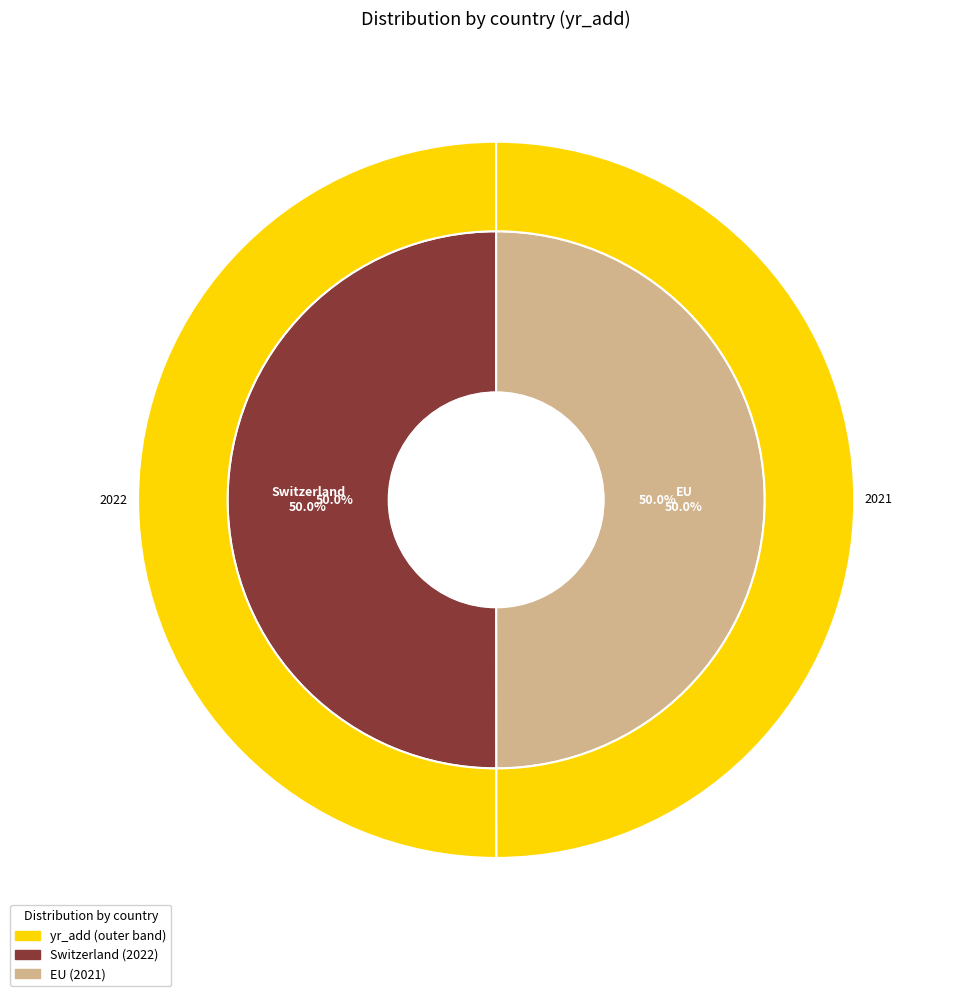

What percentage is the Switzerland slice, to the nearest percent?

50%